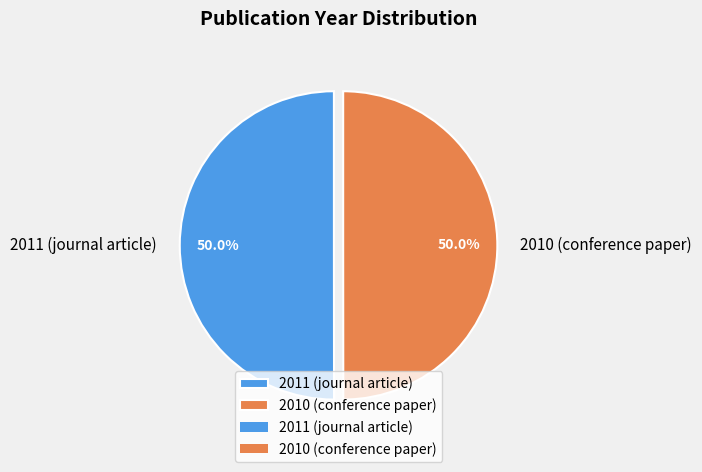

What percentage do 2010 (conference paper) and 2011 (journal article) together represent?

100.0%